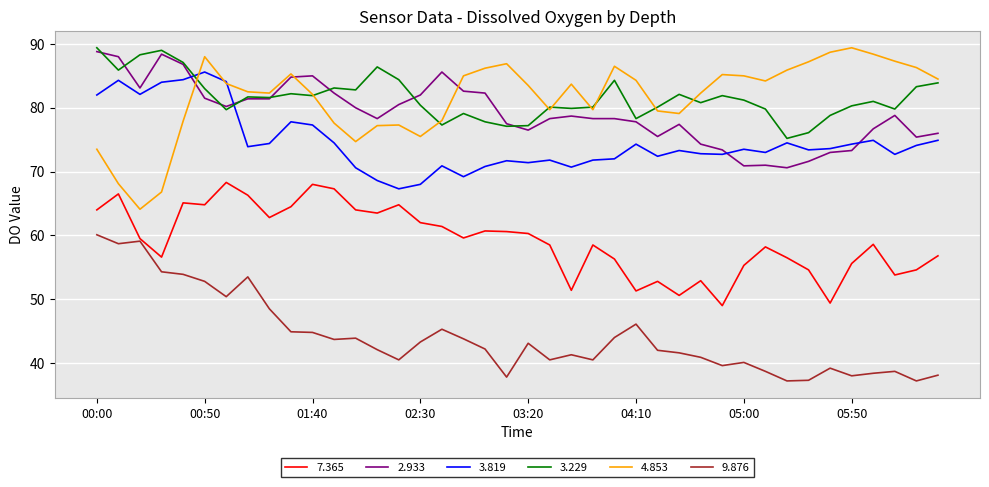

True or false: 3.819 and 7.365 intersect in this chart.

False